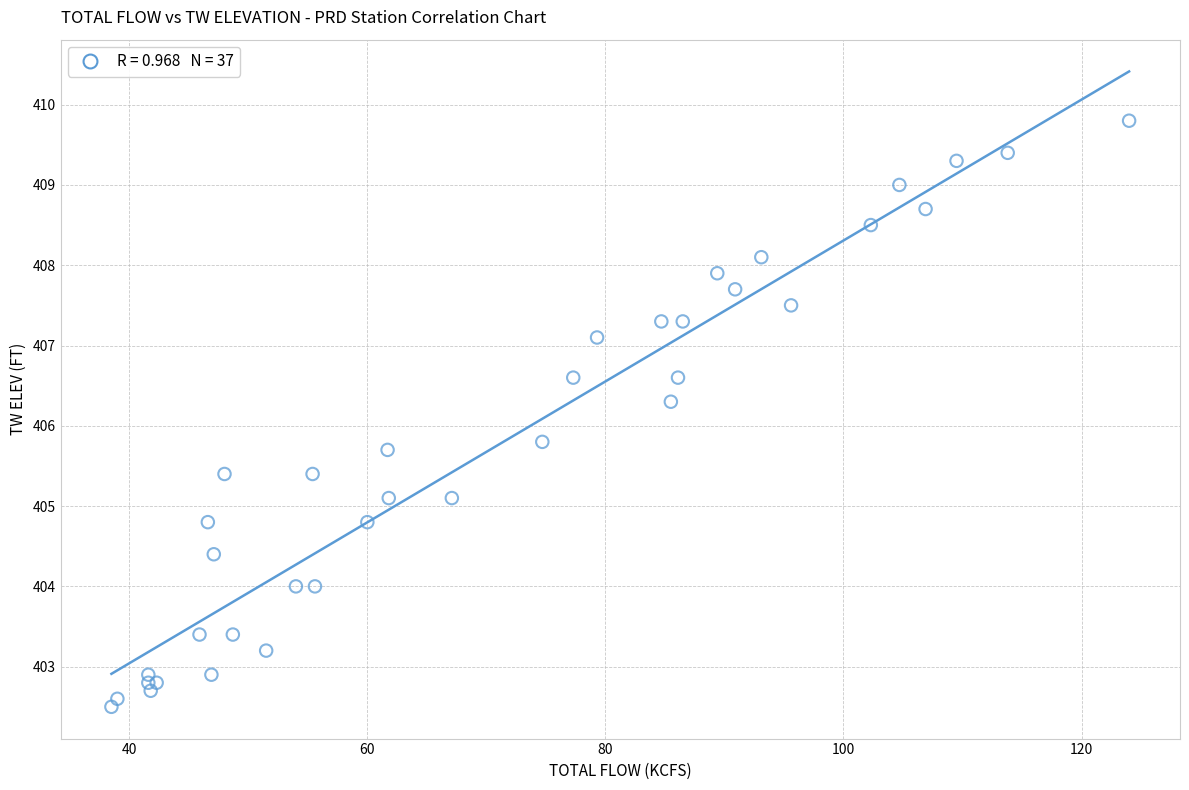

What Y value in the scatter plot is closest to 406?

405.8